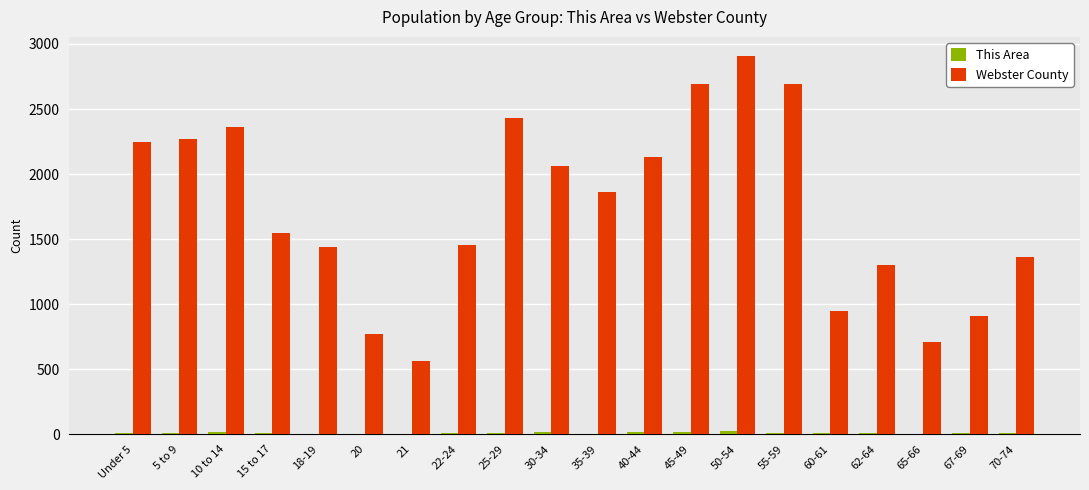

How many groups of bars are there?

20